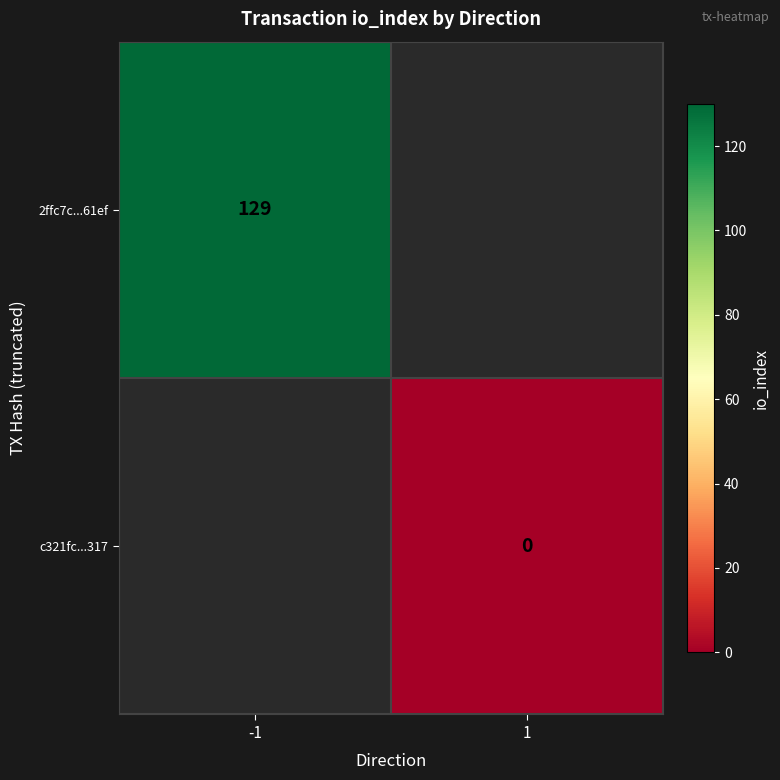

True or false: 2ffc7c...61ef has a value of 186 at -1.

False